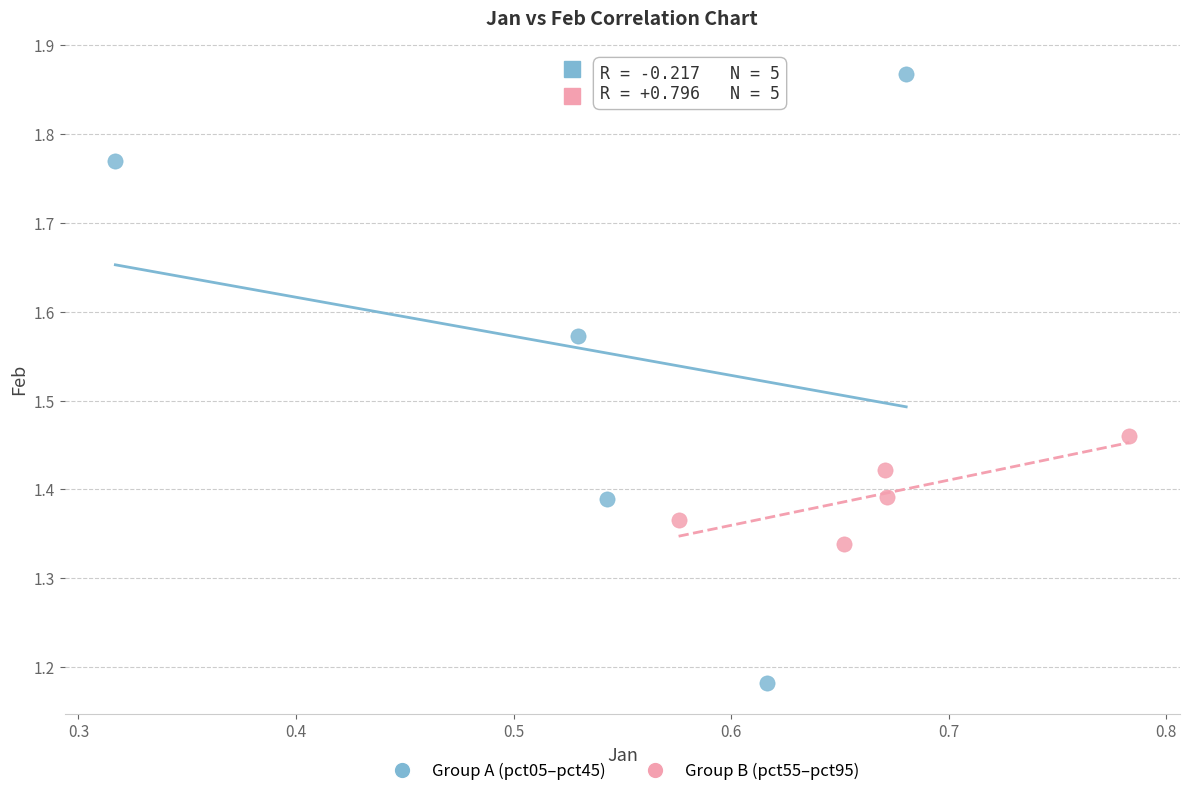

Which series reaches the minimum Y coordinate?

Group A (pct05–pct45)